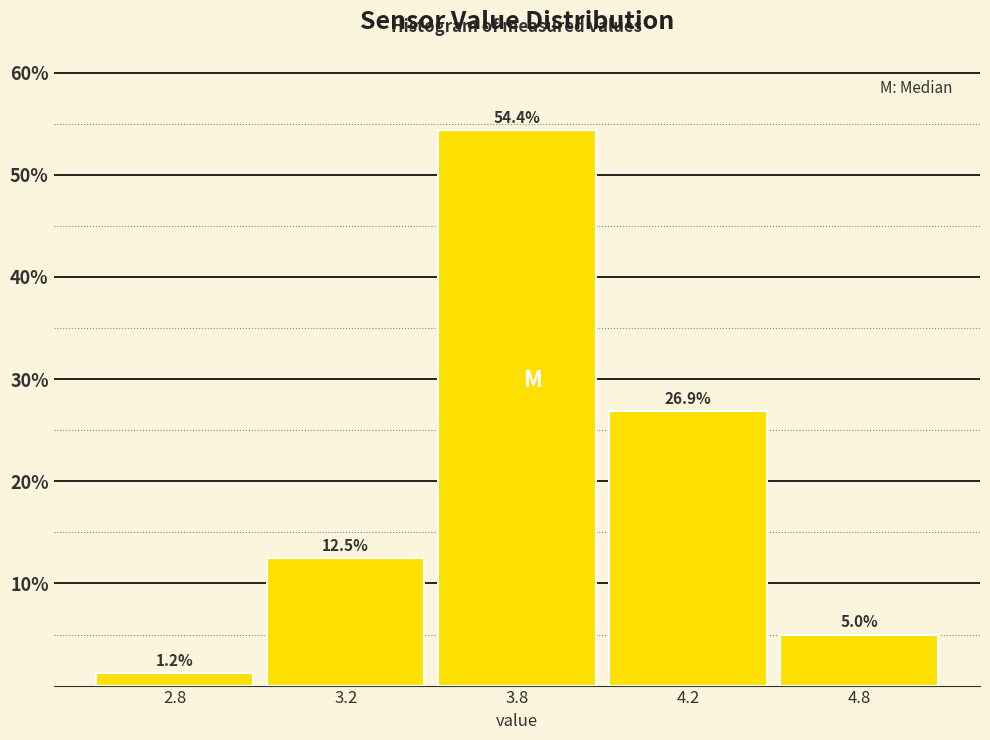

What is the label of the 5th bar from the left?

4.8